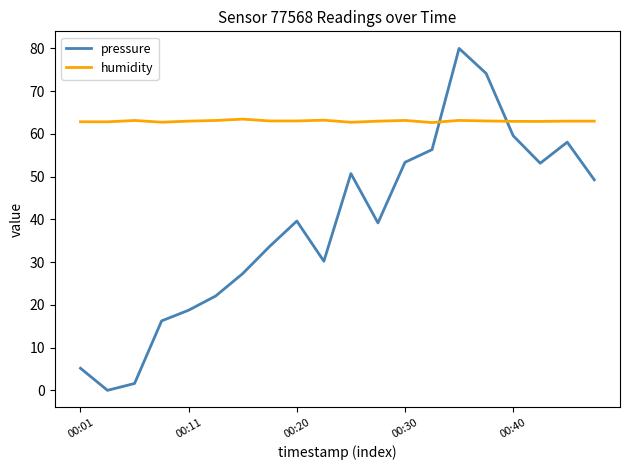

Count the number of data series in this chart.

2